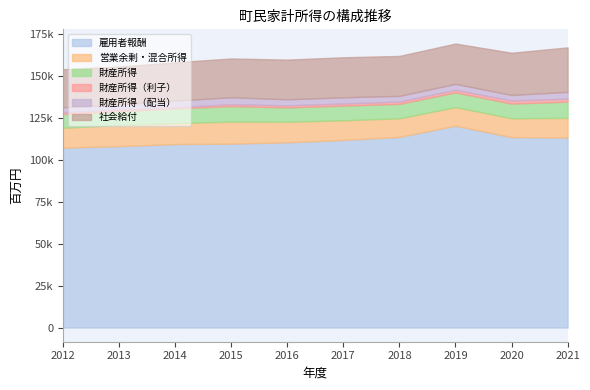

What is the smallest value displayed?

708